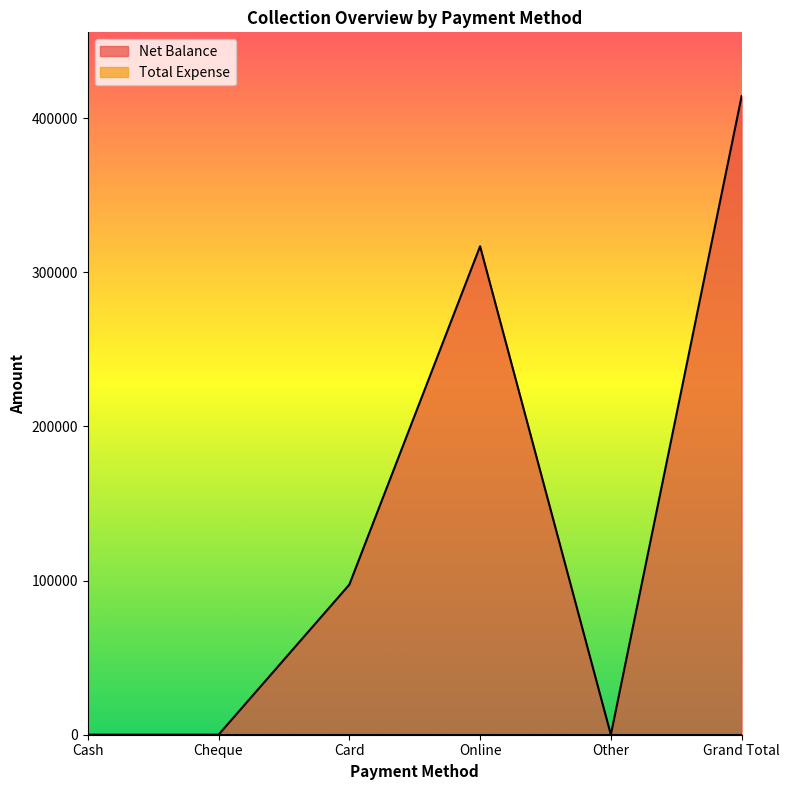

How many values are between 0 and 316830?

5